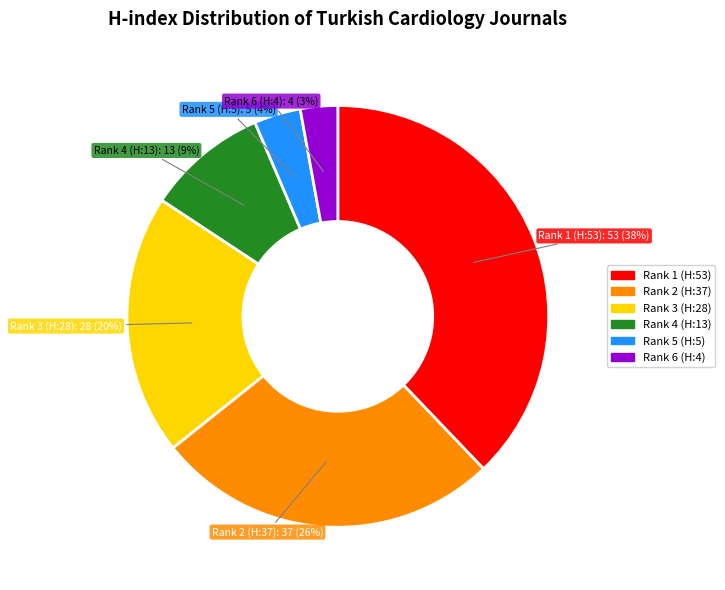

Does any single category account for the majority?

No